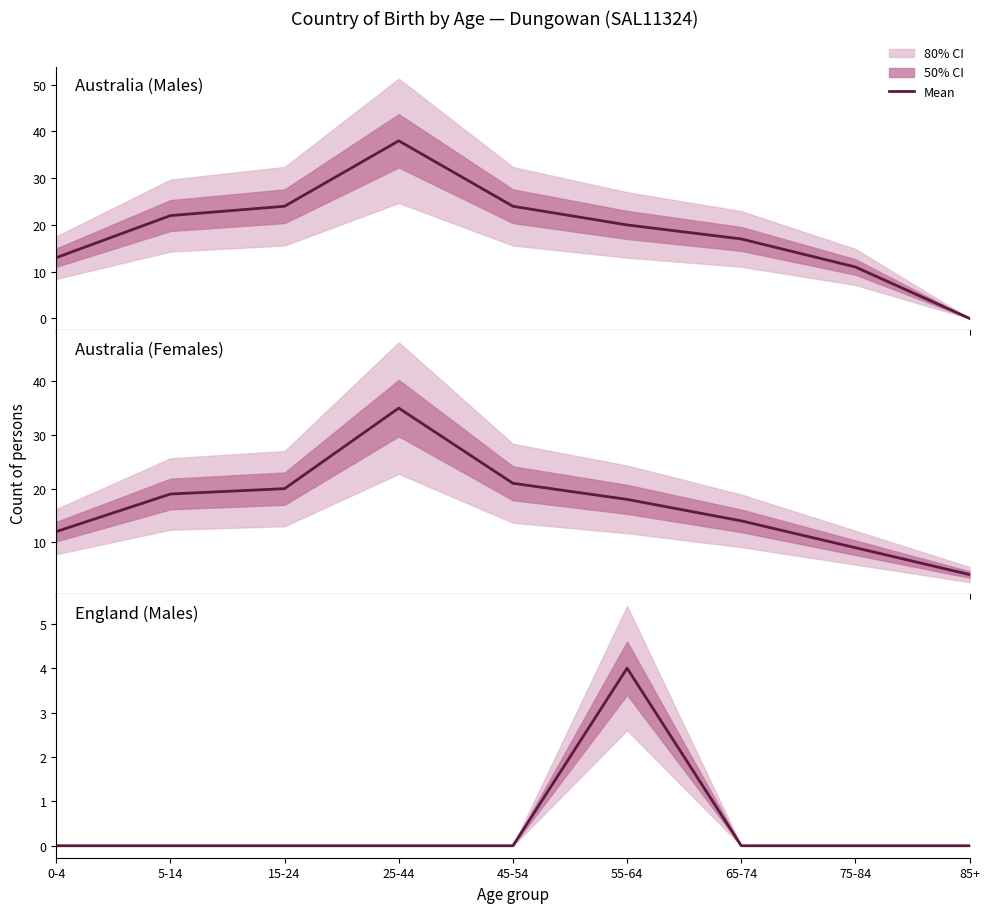

What is the label of the 1st point from the right?

85+